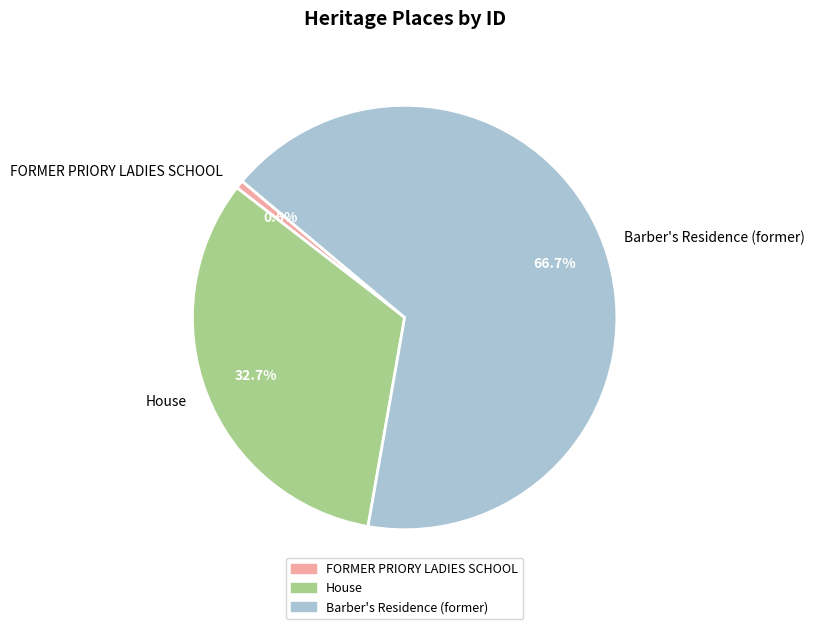

Is FORMER PRIORY LADIES SCHOOL the majority of the pie?

No